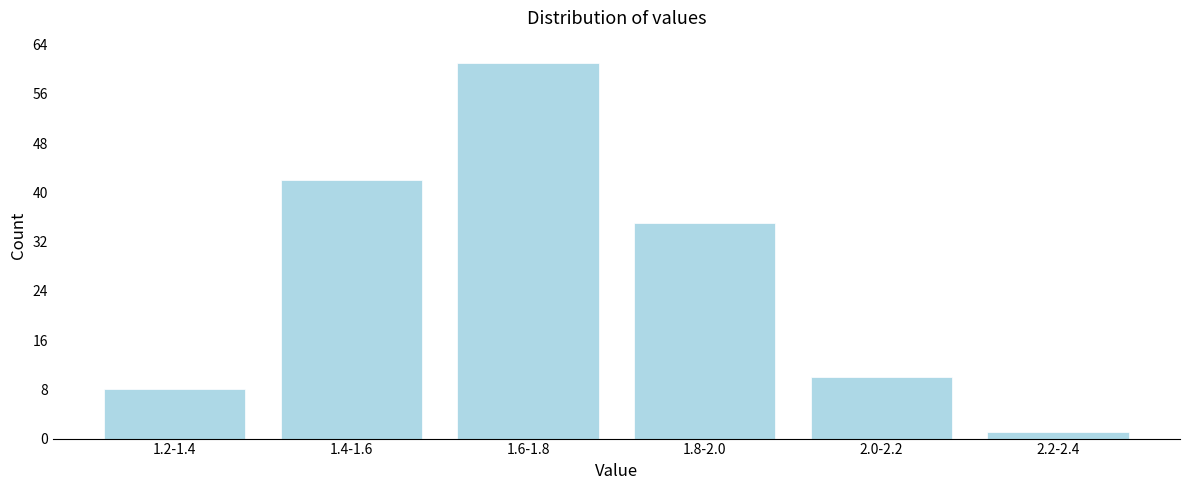

Reading left to right, transcribe all the data shown in this chart.

8	42	61	35	10	1